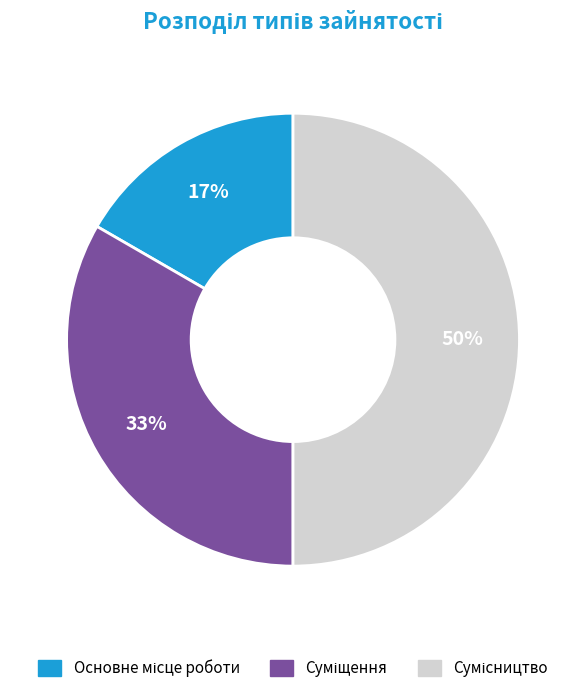

To the nearest percent, what is the difference between the largest and smallest slice percentages?

33%